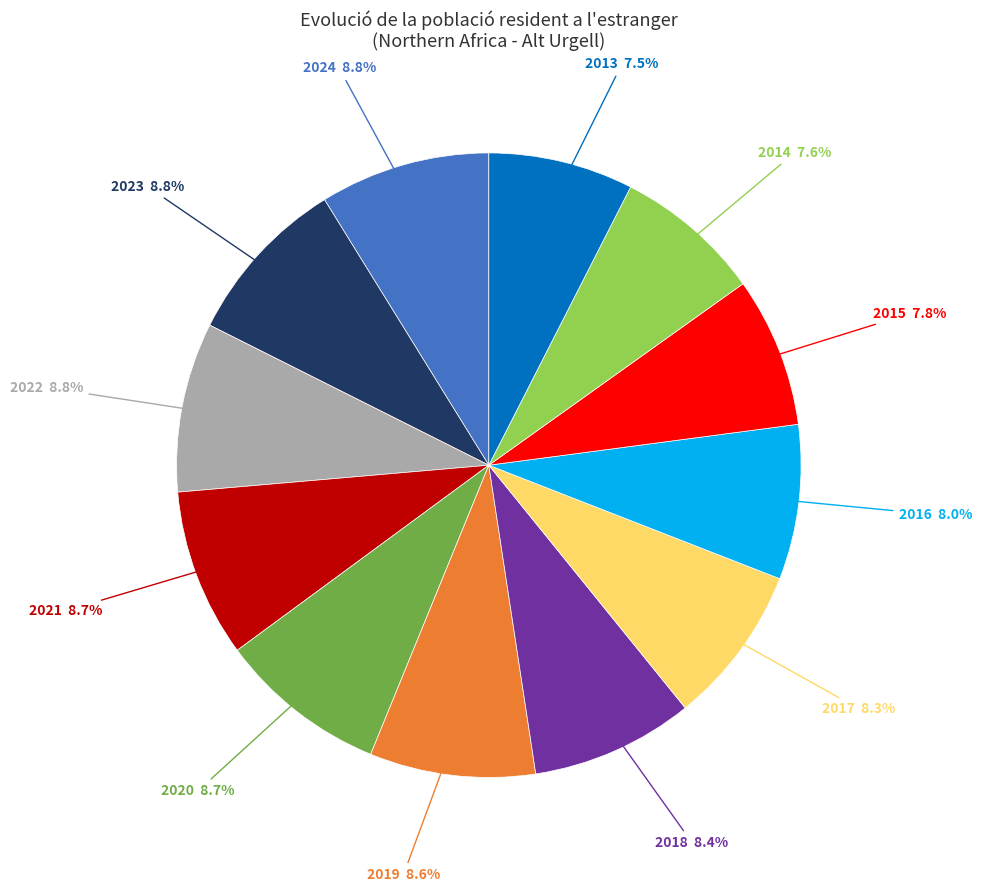

True or false: 2017 accounts for 1% of the total.

False